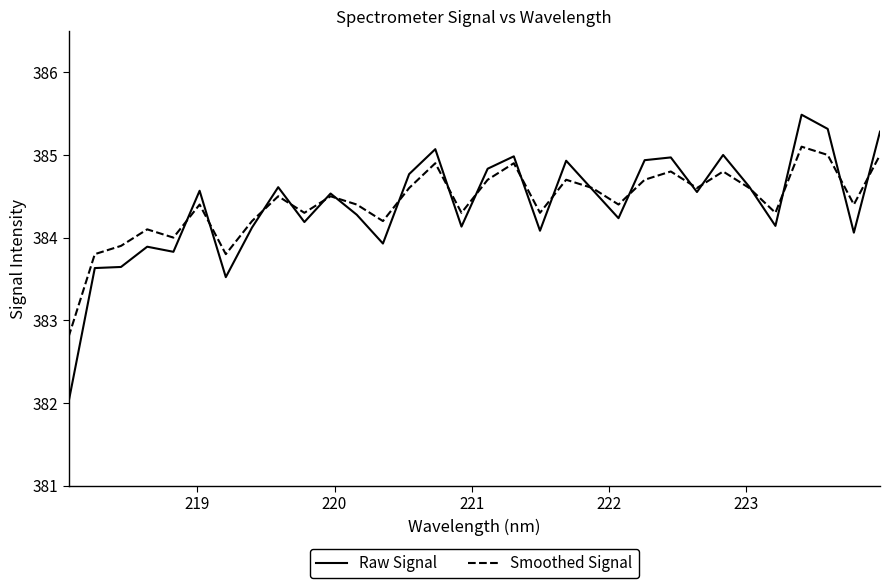

Which series has the largest range (max minus min)?

Raw Signal